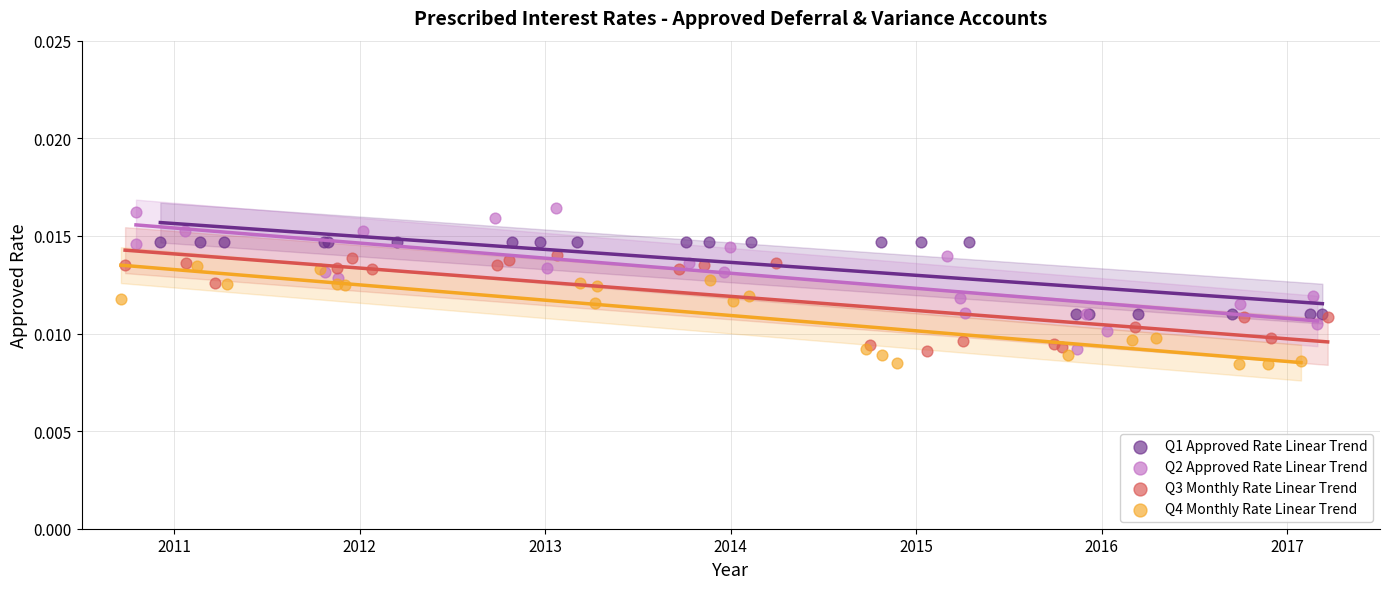

Which series reaches the maximum Y coordinate?

Q2 Approved Rate Linear Trend